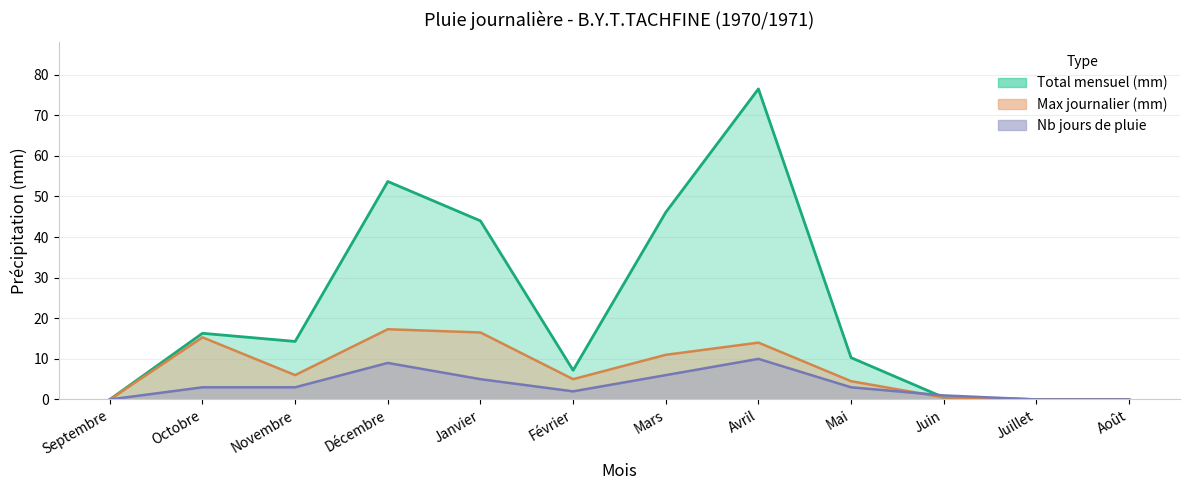

The Total series shows 28.1 at Juillet. True or false?

False